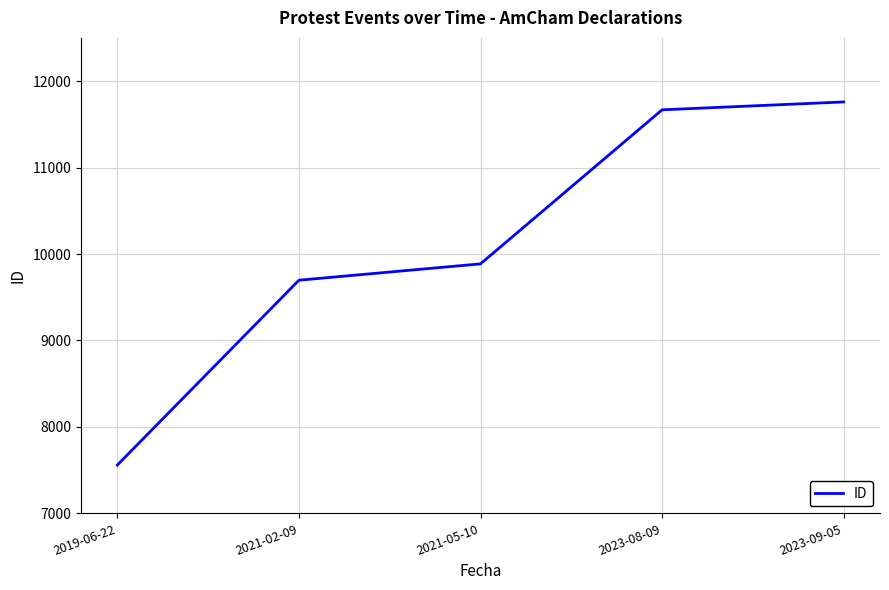

Rank the categories by value from highest to lowest.

2023-09-05, 2023-08-09, 2021-05-10, 2021-02-09, 2019-06-22